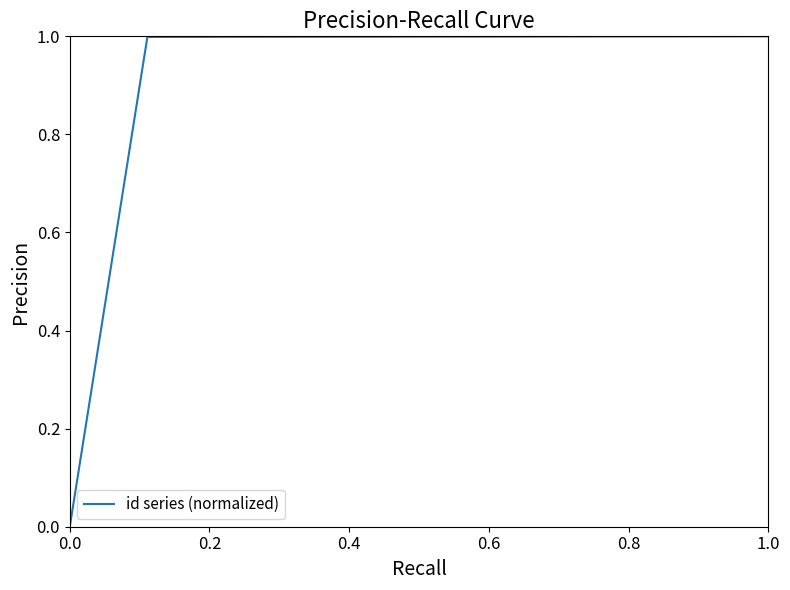

What is the greatest value displayed?

1.0